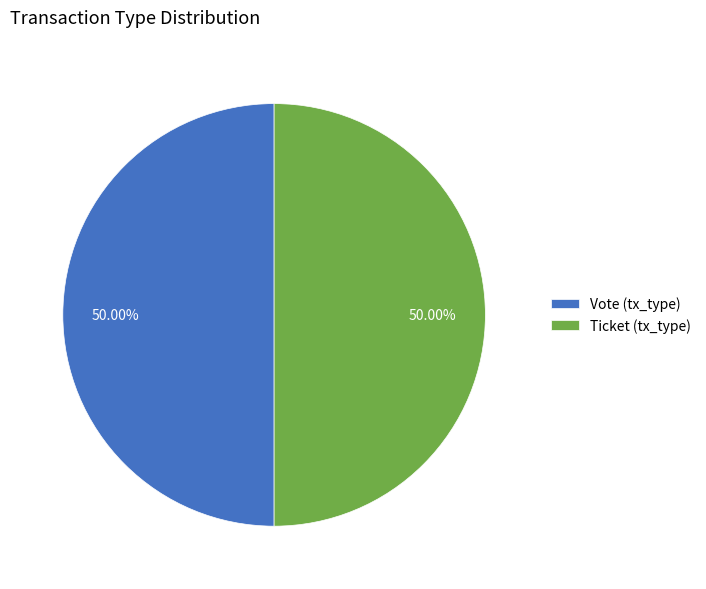

Combined, do Vote (tx_type) and Ticket (tx_type) account for over 50%?

Yes